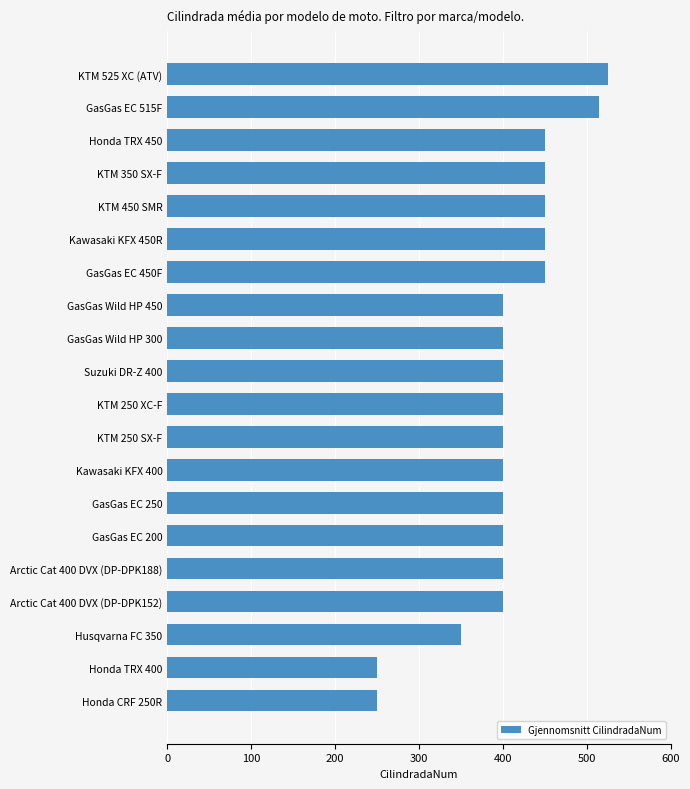

What is the change in value from Arctic Cat 400 DVX (DP-DPK152) to Kawasaki KFX 450R?

+50